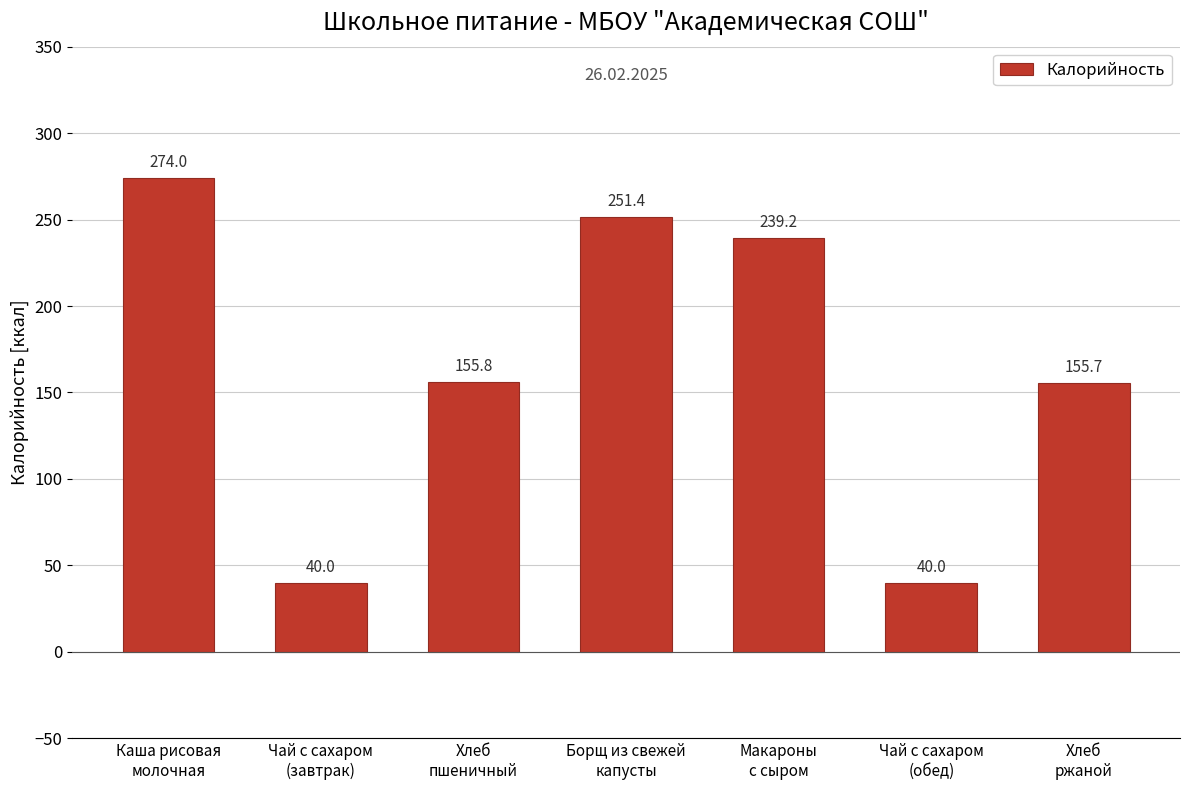

What is the sum of all values?

1156.2